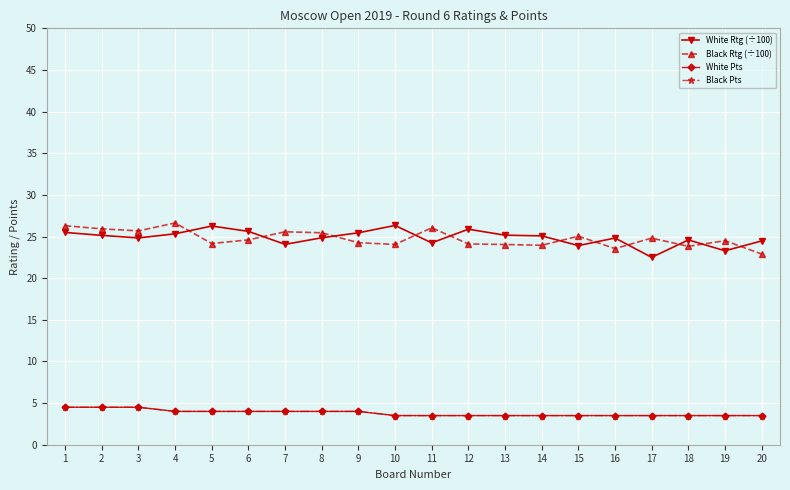

Where is Black Rtg (÷100) nearest to the value 24?

13